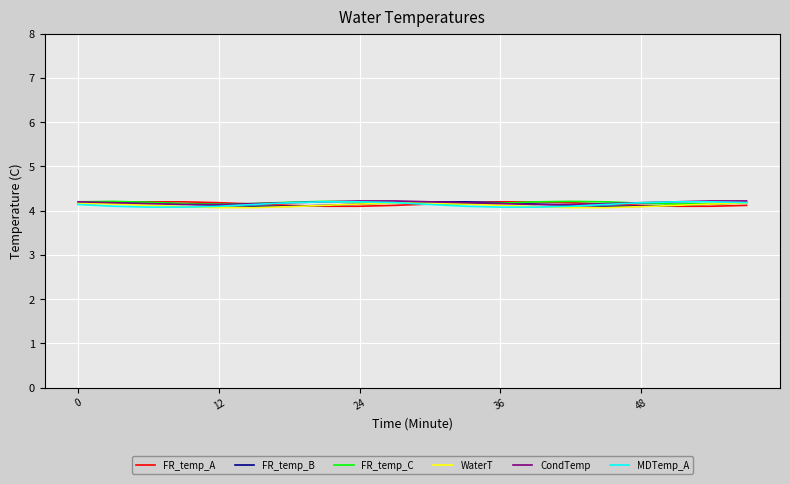

What is the maximum value for MDTemp_A?

4.2